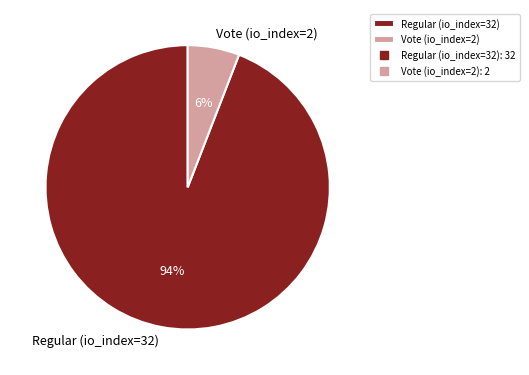

Combined, do Regular (io_index=32) and Vote (io_index=2) account for over 50%?

Yes